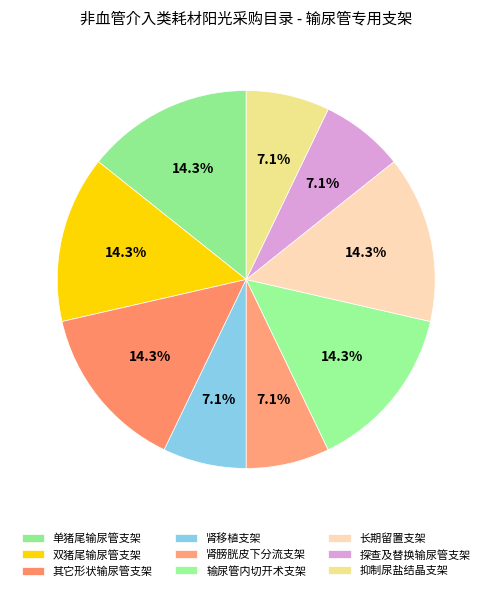

Is 单猪尾输尿管支架 the majority of the pie?

No